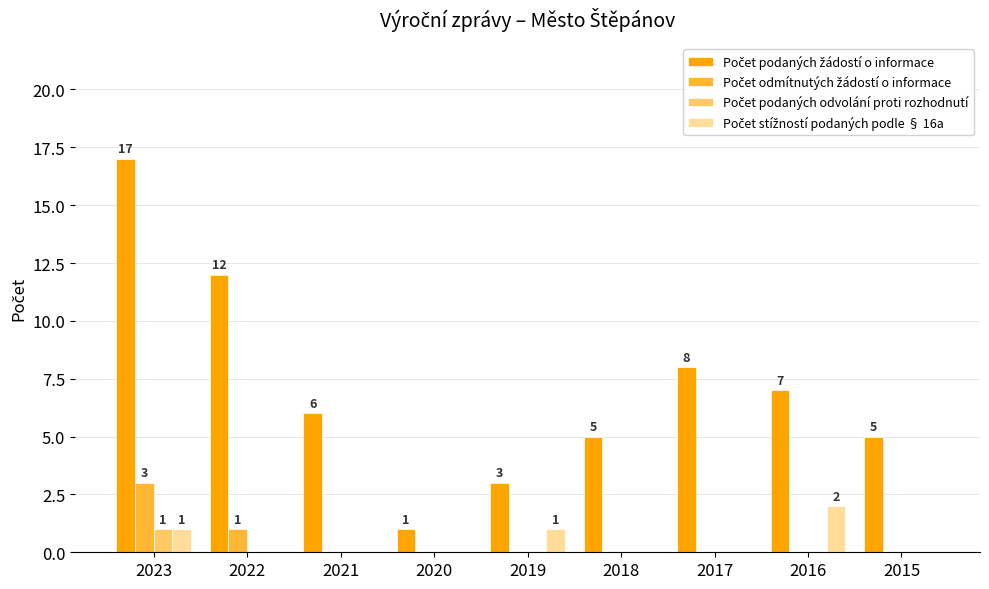

What is the maximum value shown in the chart?

17